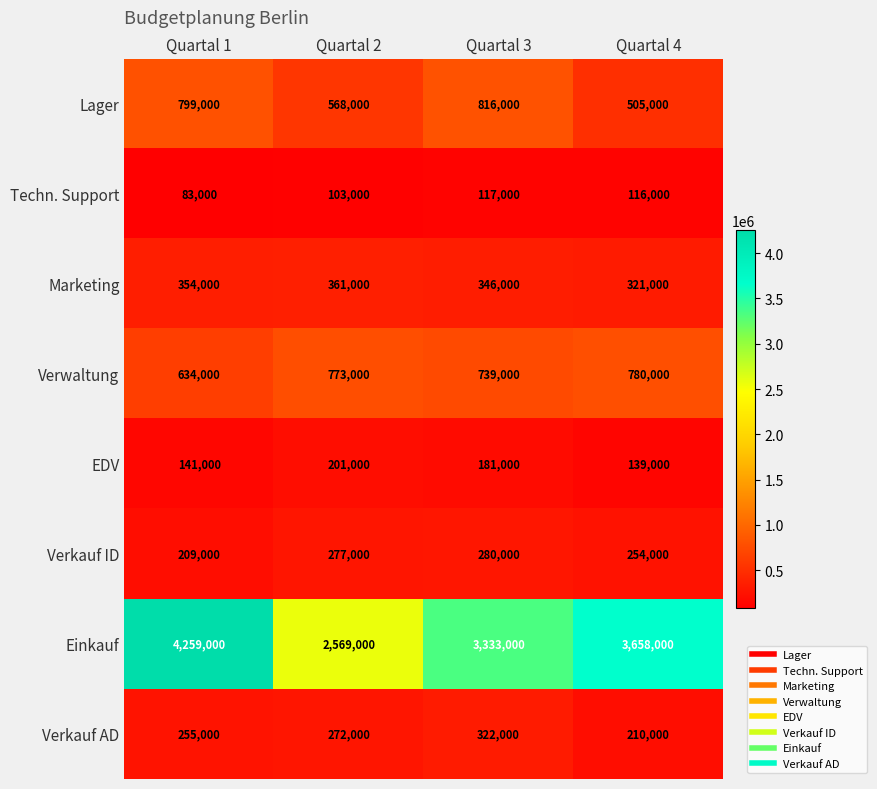

What is the difference between the highest and lowest values at Quartal 1?

4176000